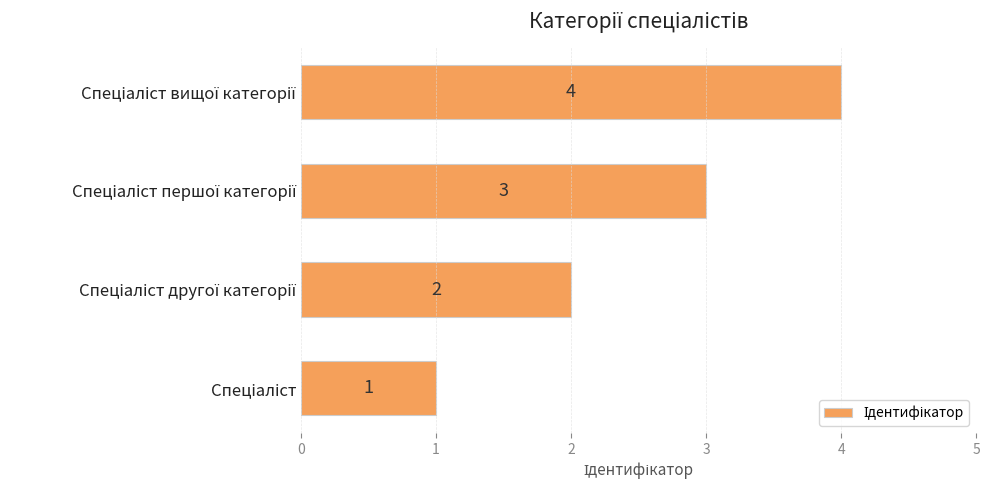

What is the greatest value displayed?

4